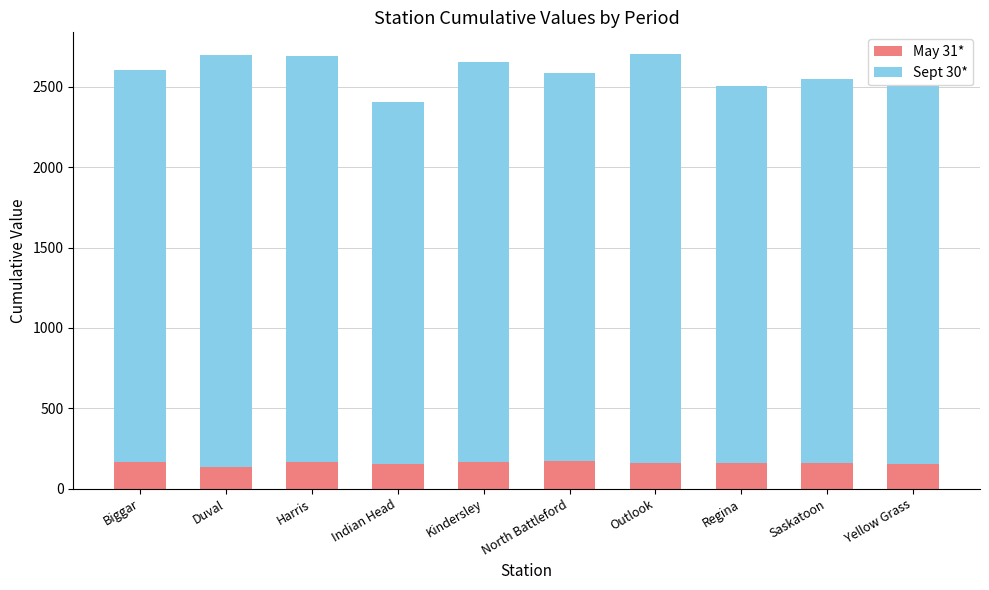

What is the total value across all series at North Battleford?

2586.0